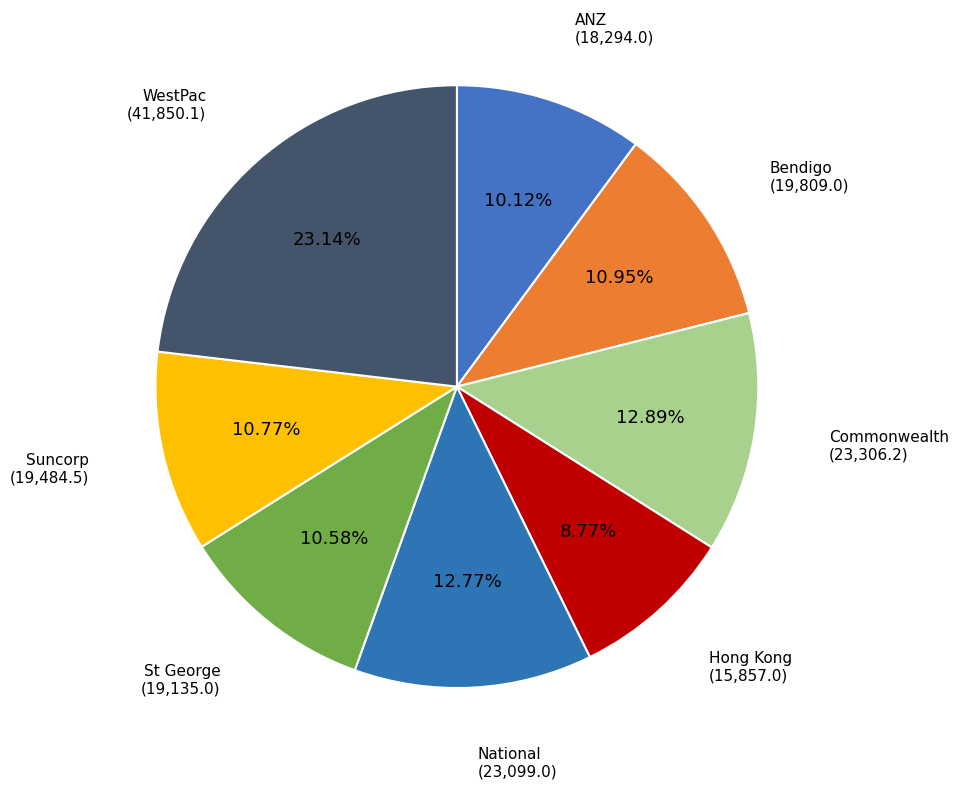

How many slices are in this pie chart?

8